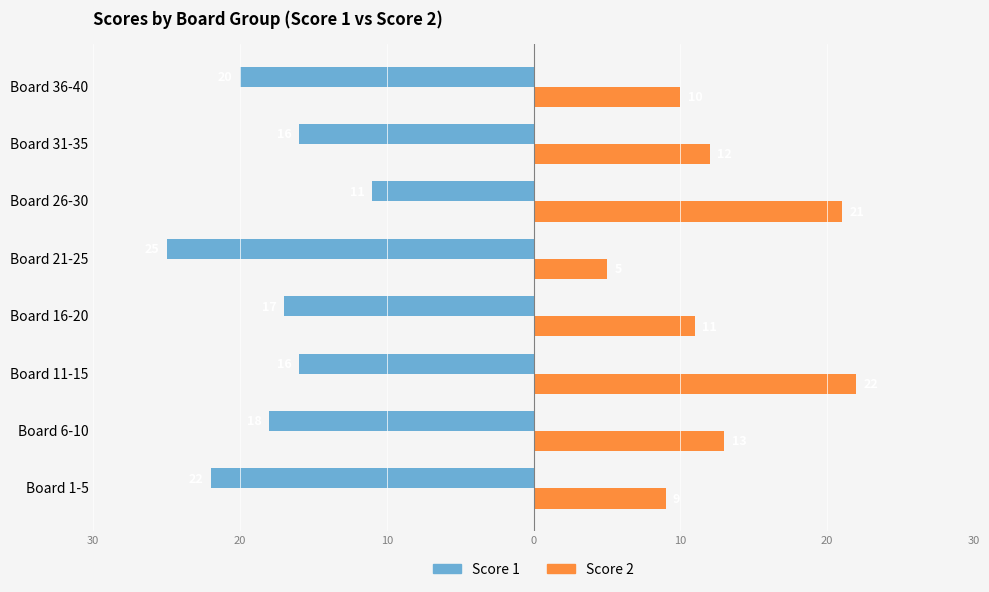

What are all the series names shown in the legend?

Score 1, Score 2